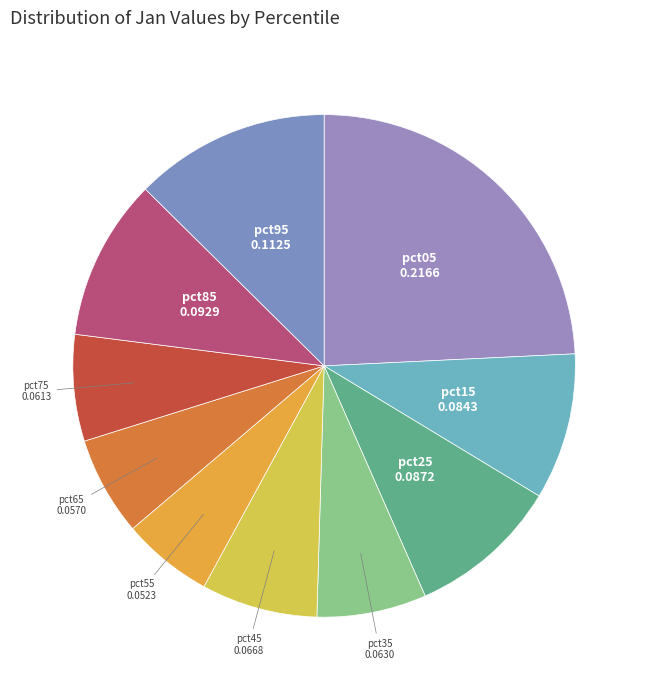

How many segments does this pie chart have?

10